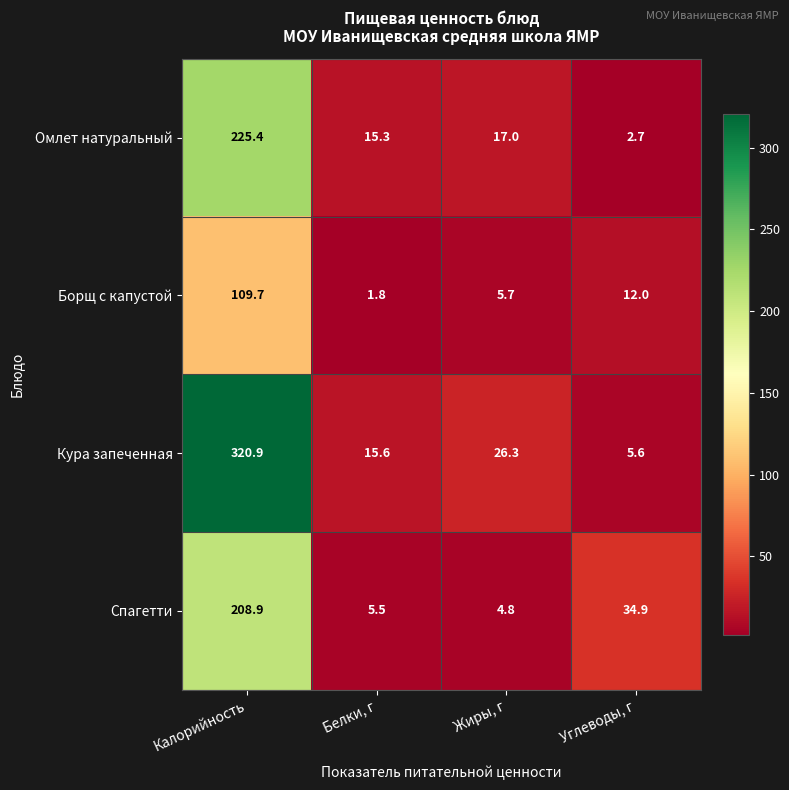

Reading left to right, transcribe all the data shown in this chart.

Омлет натуральный: 225.4	15.3	17.0	2.7
Борщ с капустой: 109.7	1.8	5.7	12.0
Кура запеченная: 320.9	15.6	26.3	5.6
Спагетти: 208.9	5.5	4.8	34.9